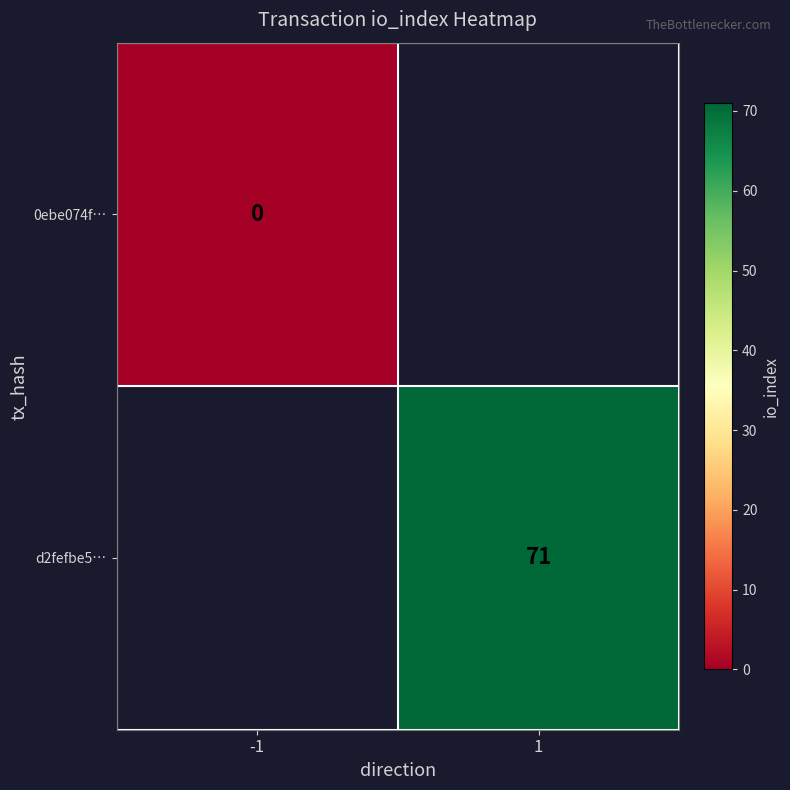

True or false: d2fefbe5… has a value of 71 at 1.

True